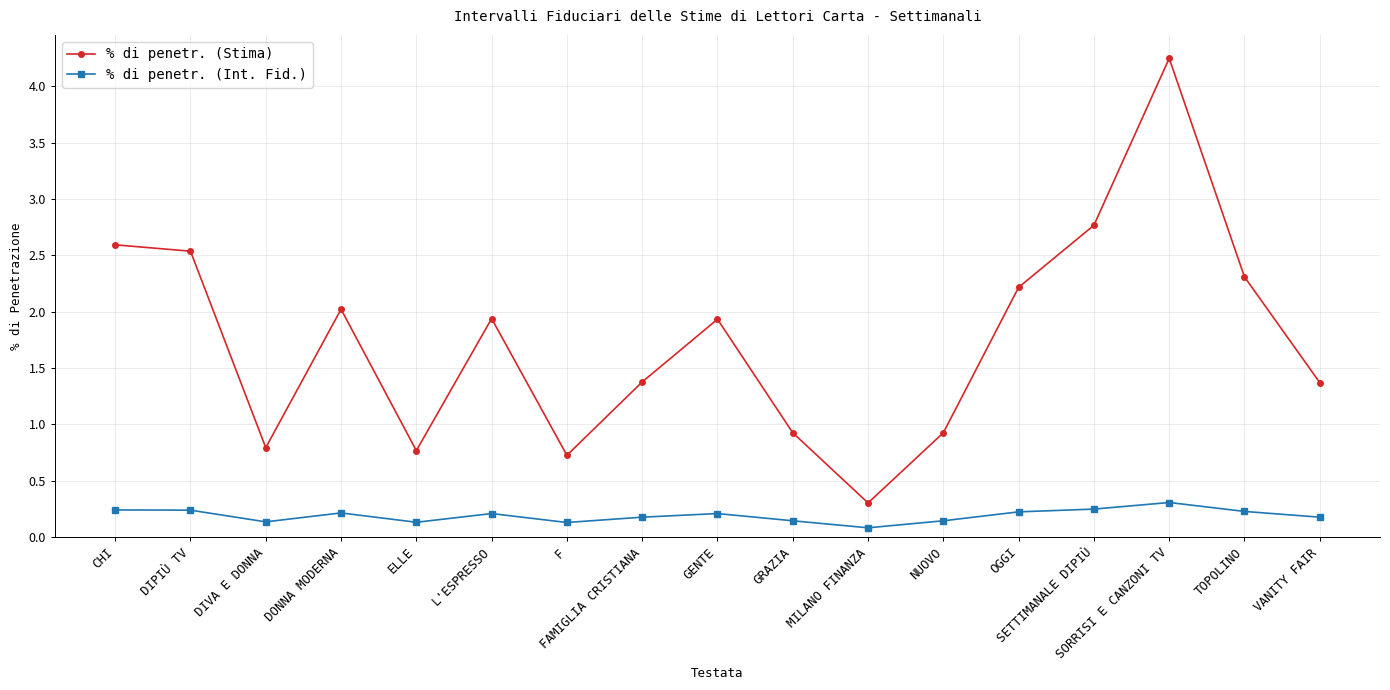

What value does the % di penetr. (Stima) series have at NUOVO?

0.9